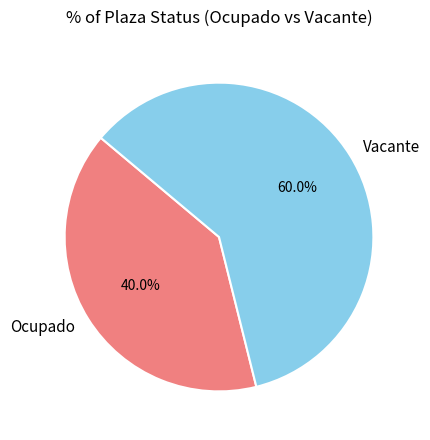

Which has a higher value, Vacante or Ocupado?

Vacante